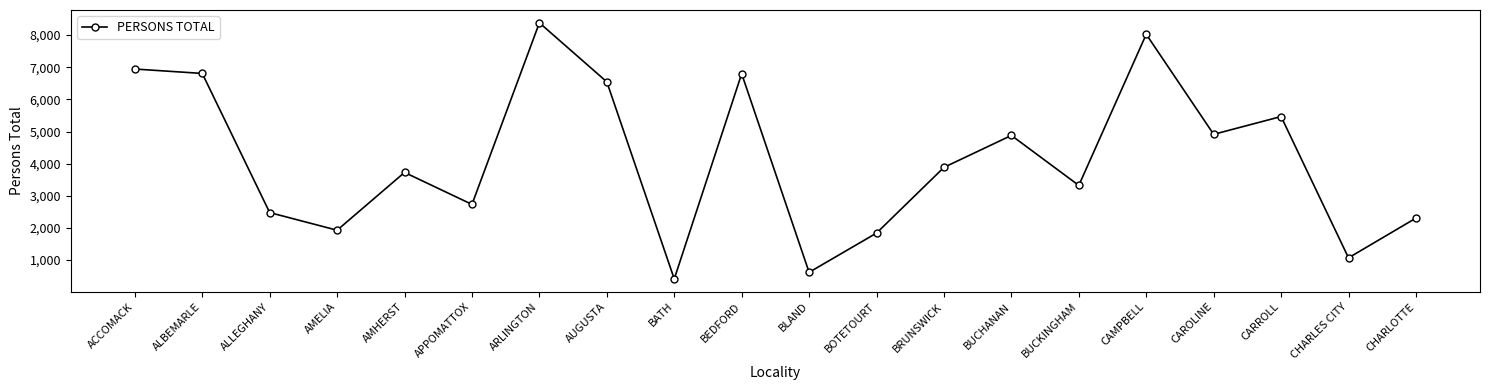

What value does the data have at BOTETOURT, to the nearest 10?

1840